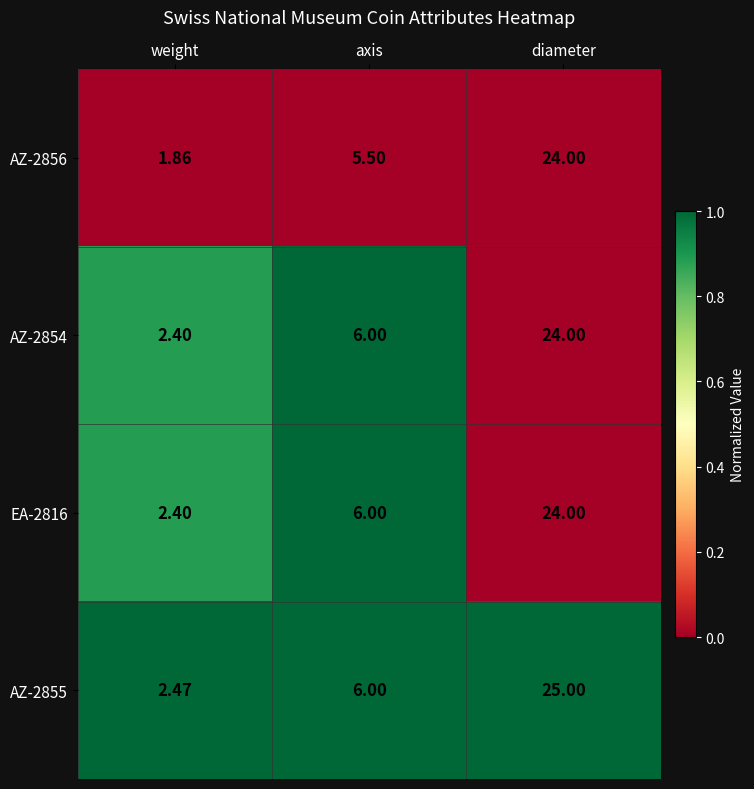

At which label does AZ-2856 reach its peak?

diameter